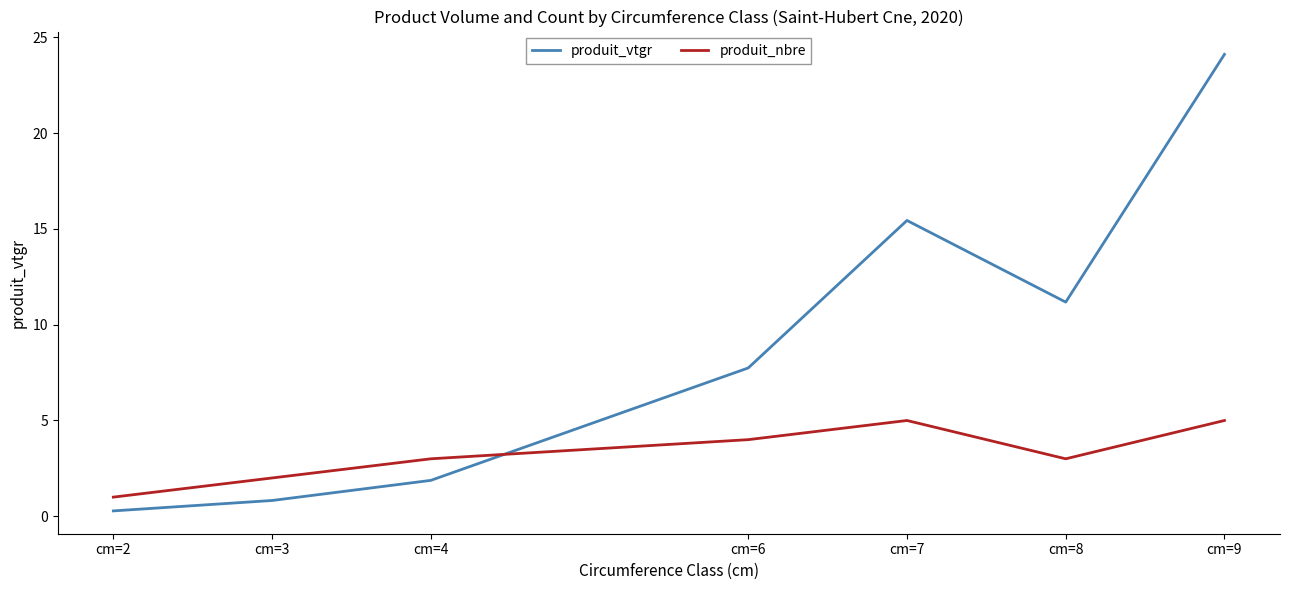

Which series has the largest range (max minus min)?

produit_vtgr